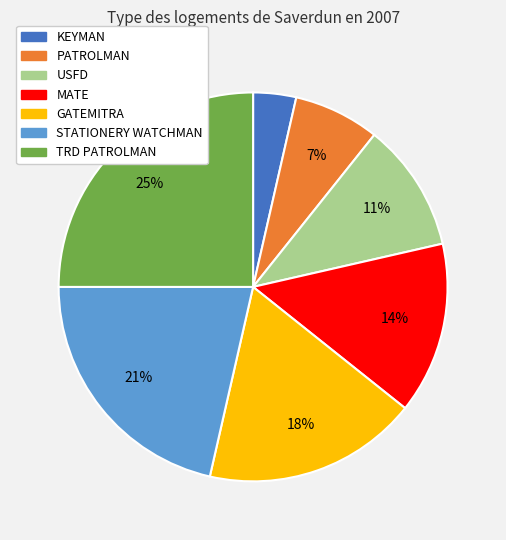

To the nearest percent, what percentage of the pie is GATEMITRA?

18%